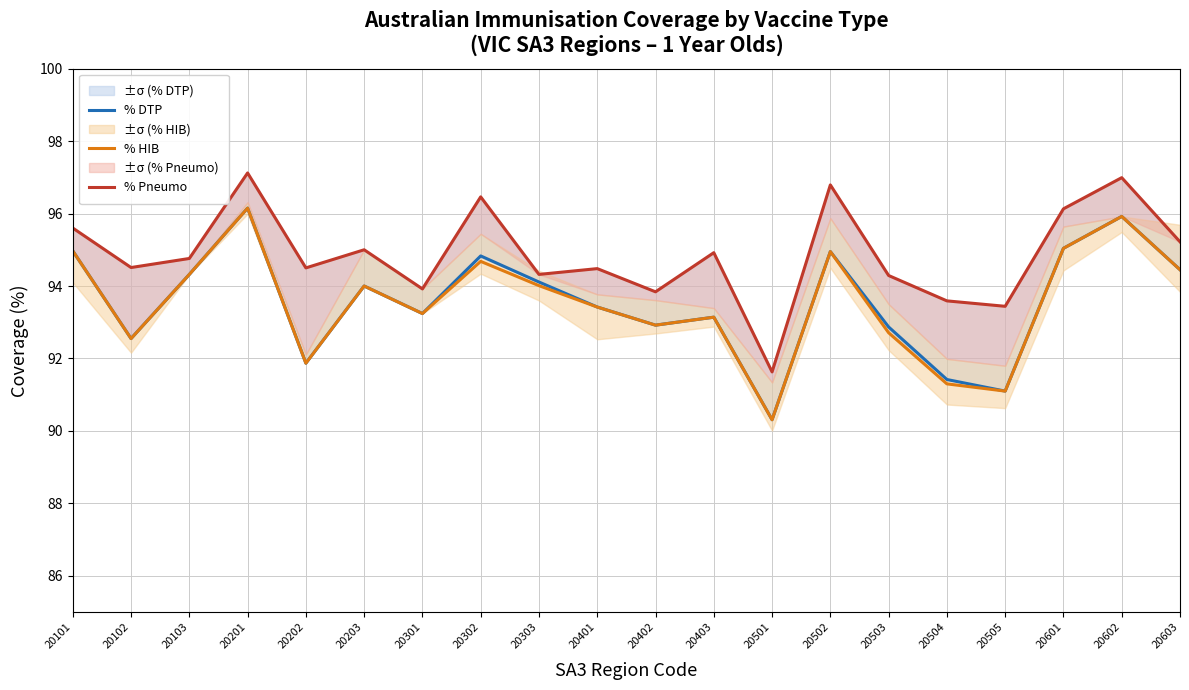

In % Pneumo, how many points are higher than both neighbors (excluding endpoints)?

7